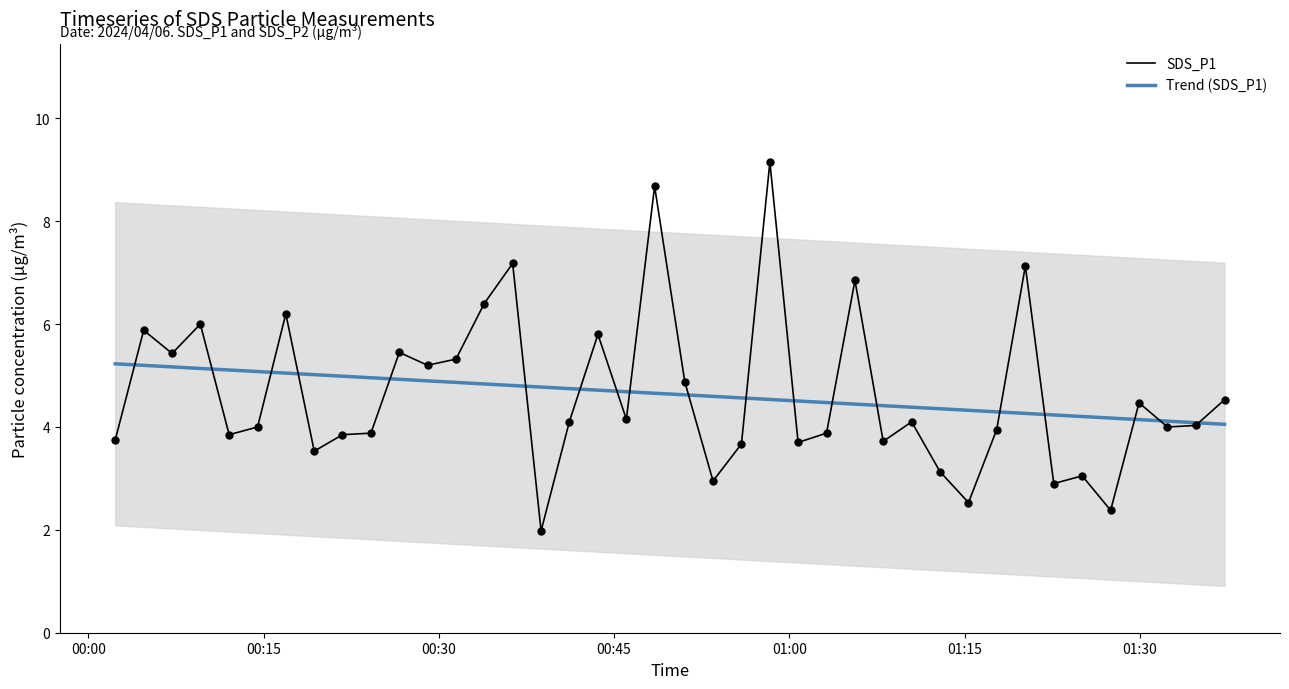

What is the lowest value of the SDS_P1 series?

2.0